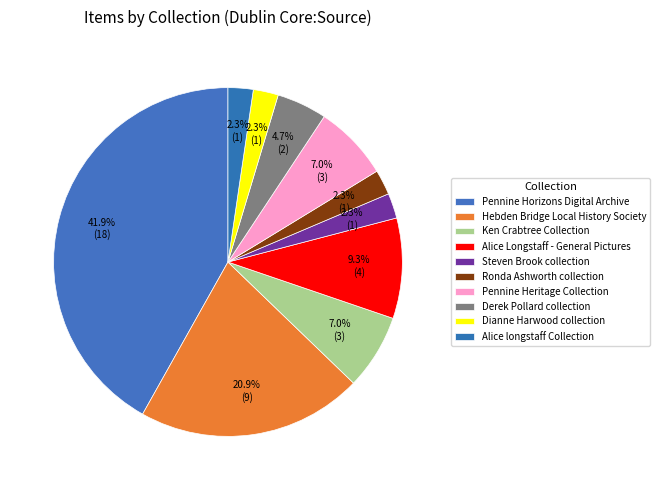

What is the ratio of the value at Alice longstaff Collection to the value at Pennine Horizons Digital Archive?

0.1